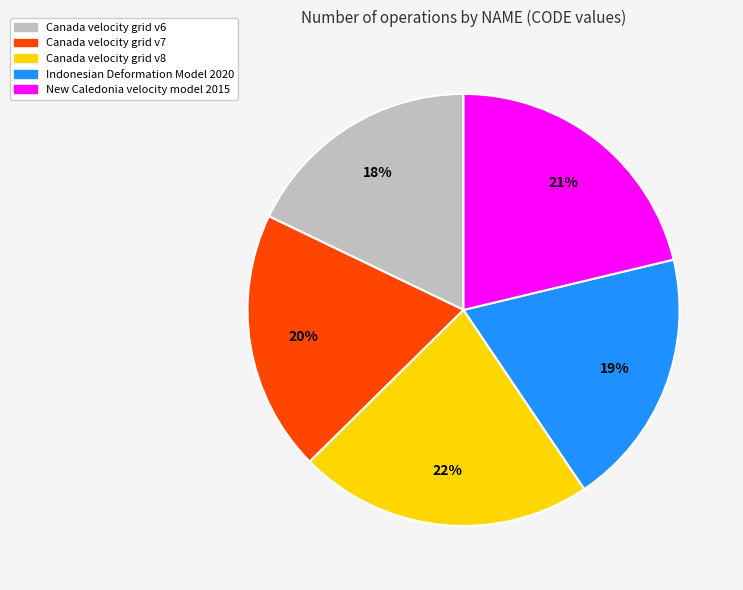

Which category has the biggest portion of the pie?

Canada velocity grid v8